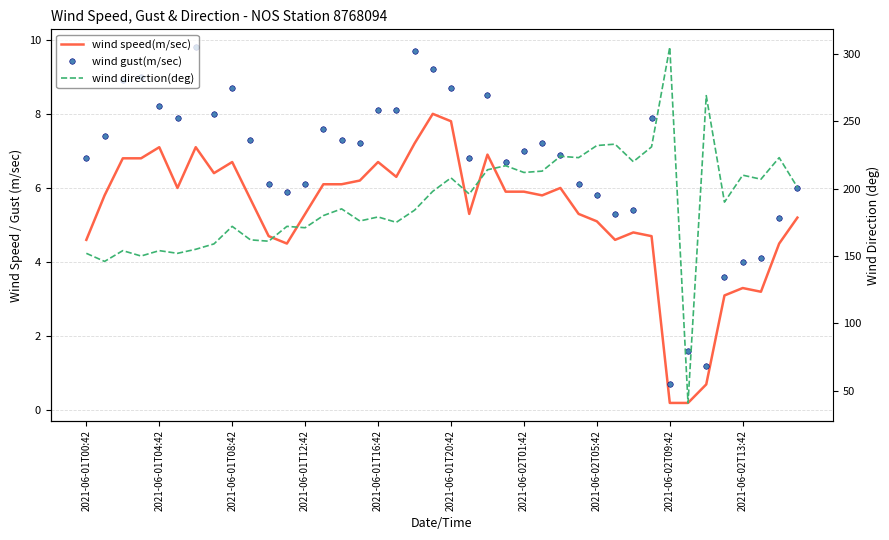

What is the difference between the wind direction(deg) values at 15 and 29?

57.0